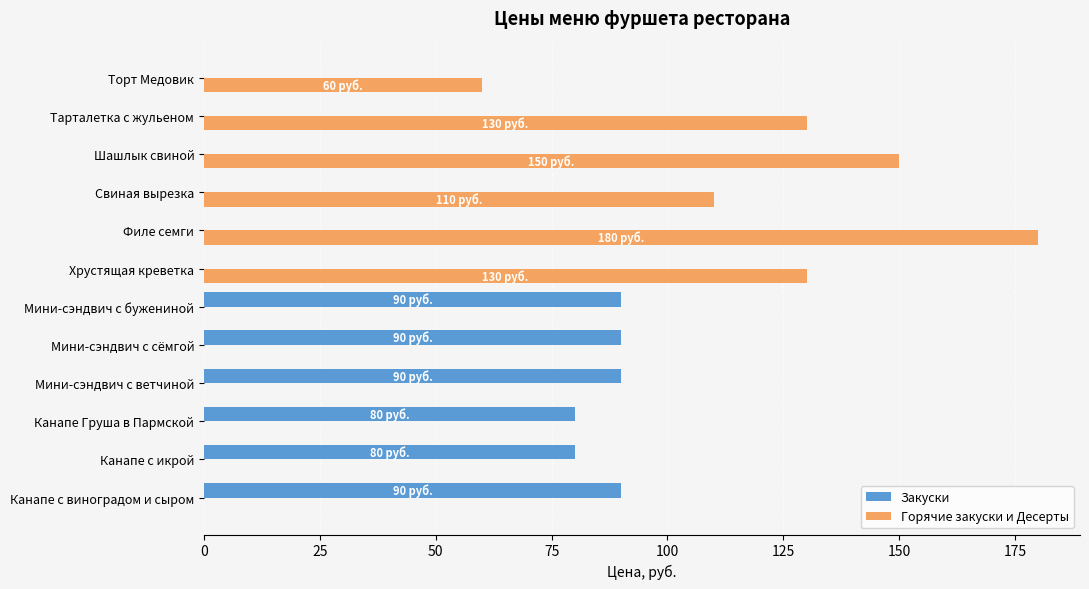

Between Канапе Груша в Пармской and Тарталетка с жульеном, which series saw the biggest shift?

Горячие закуски и Десерты